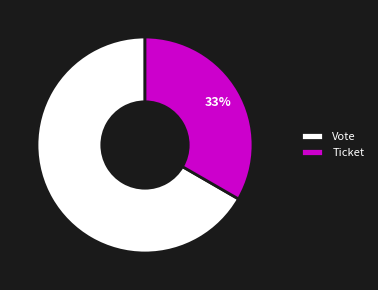

How many segments does this pie chart have?

2